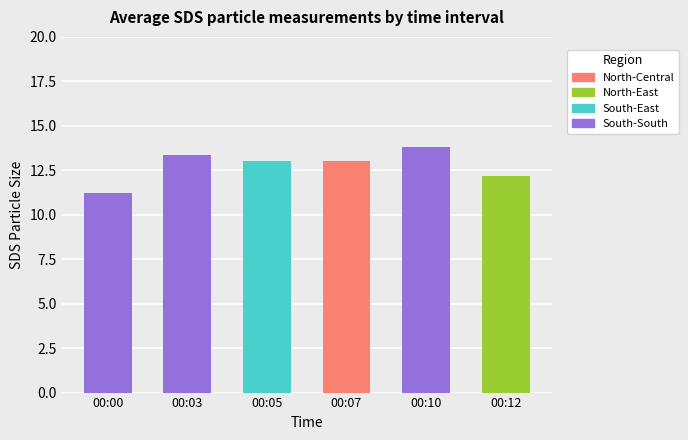

What value does the data have at 00:05?

13.0